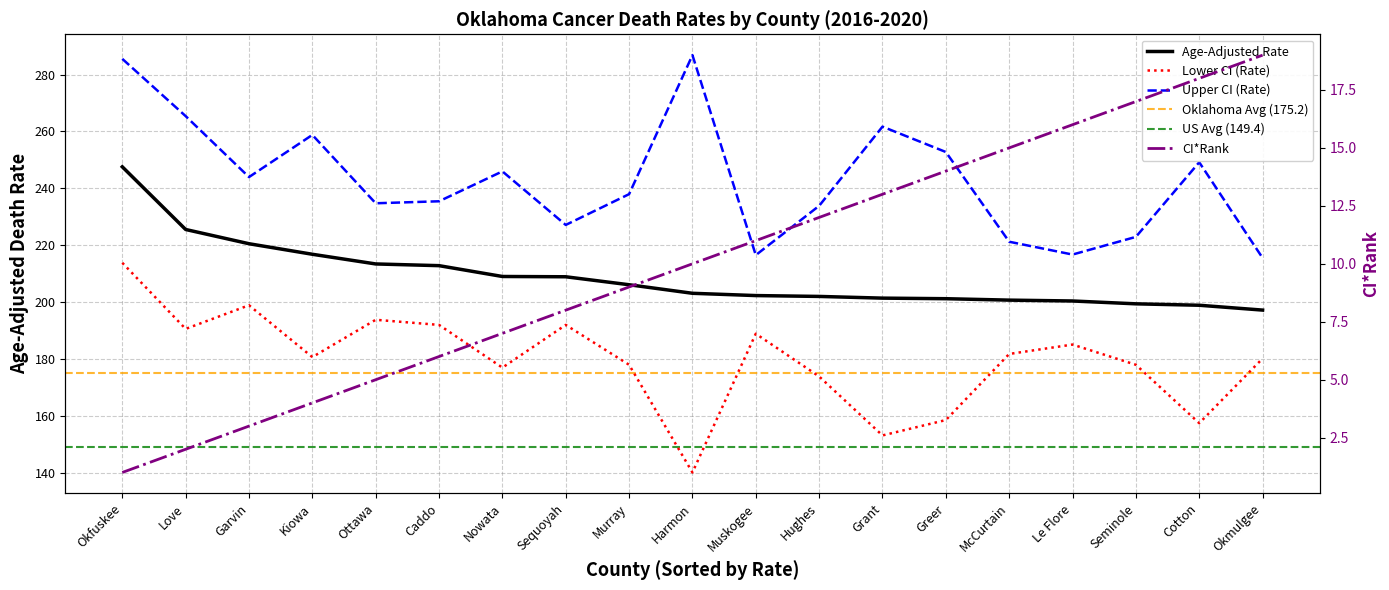

What is the spread (max minus min) of values at Love?

263.4